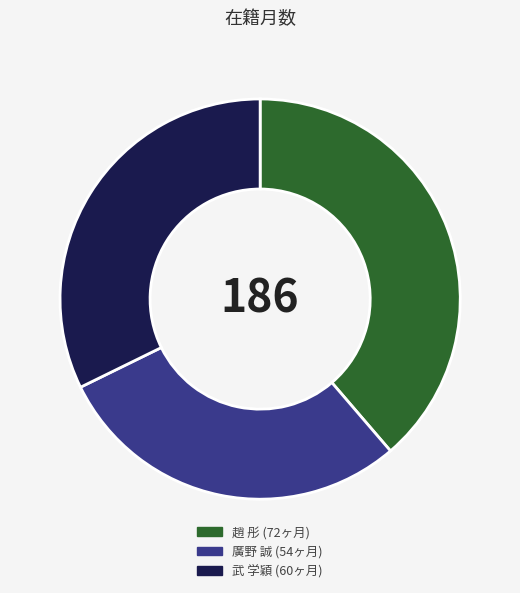

Does any single category account for the majority?

No